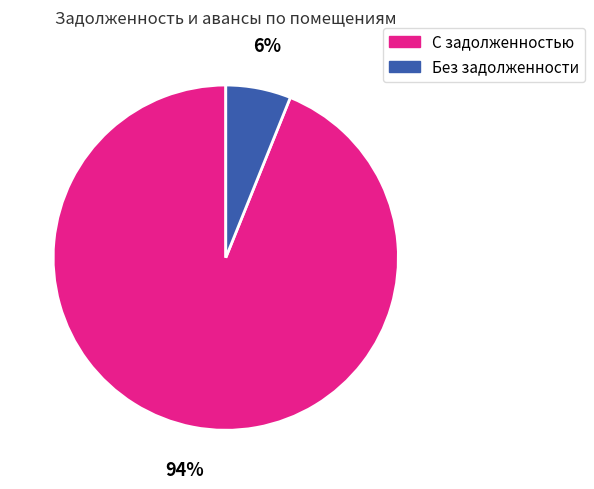

To the nearest percent, what is the average slice percentage?

50%